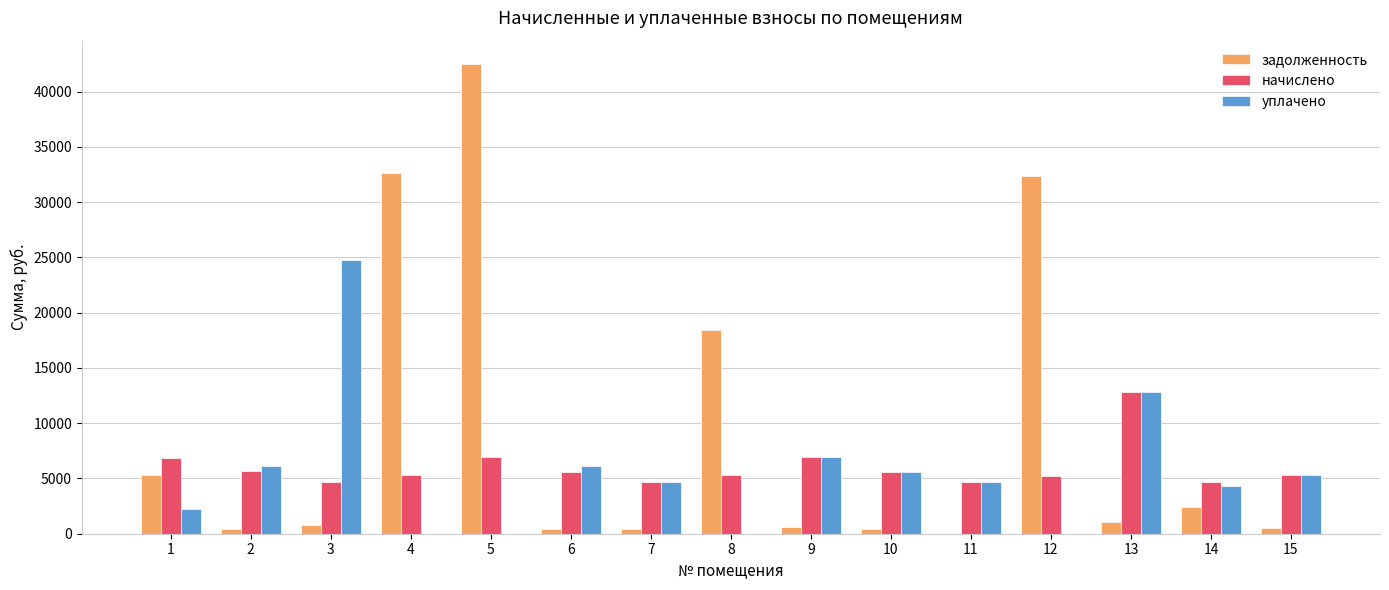

The value of уплачено at 4 is -13447.7. True or false?

False